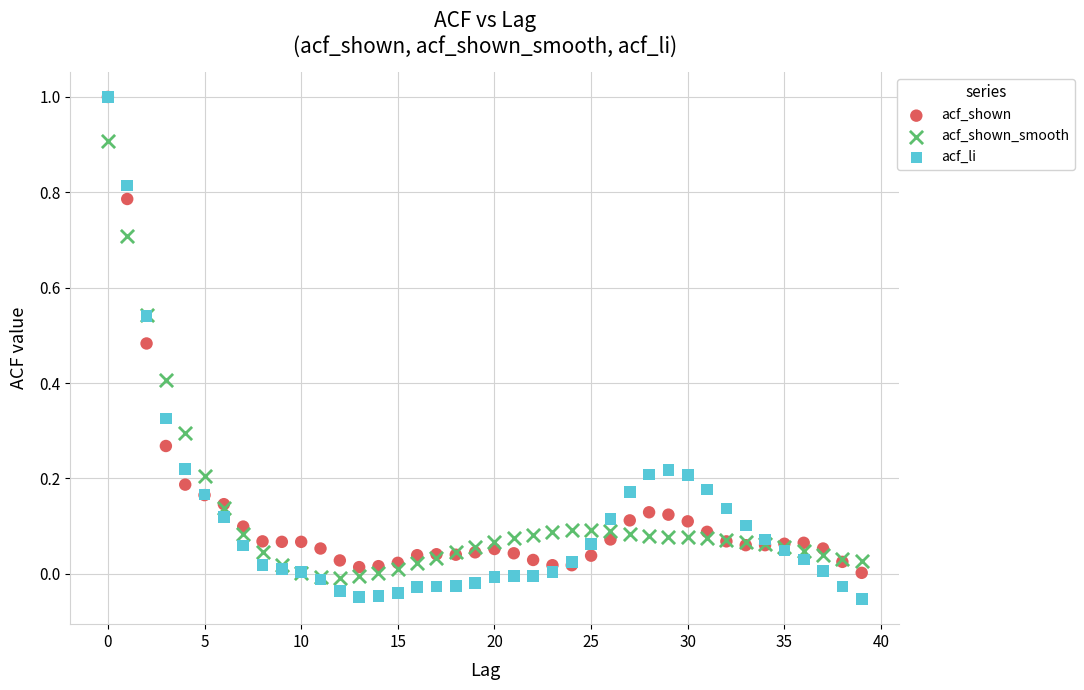

What are all the series names shown in the legend?

acf_shown, acf_shown_smooth, acf_li